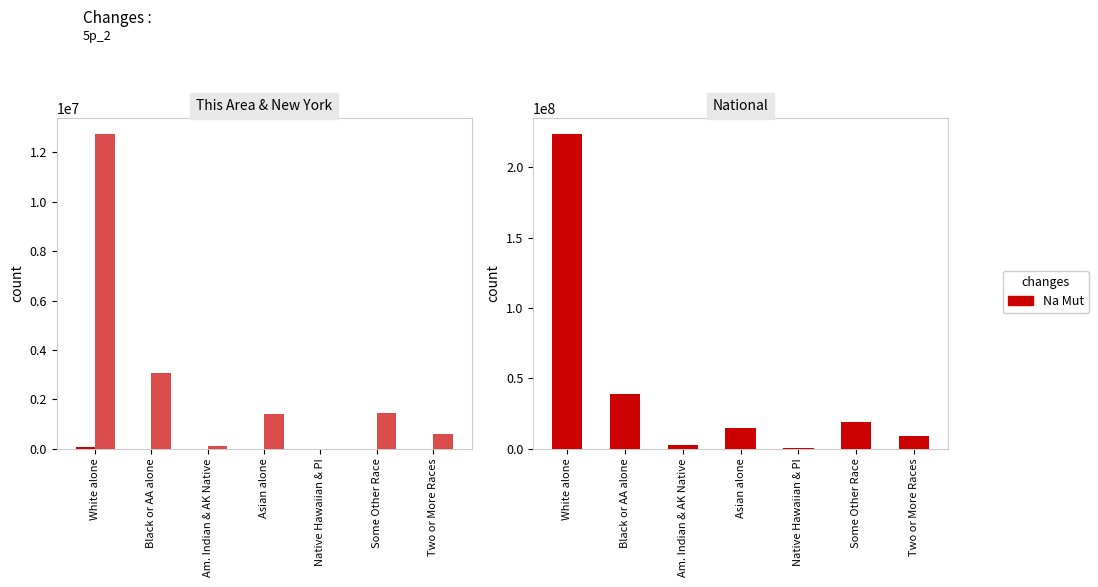

What is the total value across all series at Asian alone?

16110115